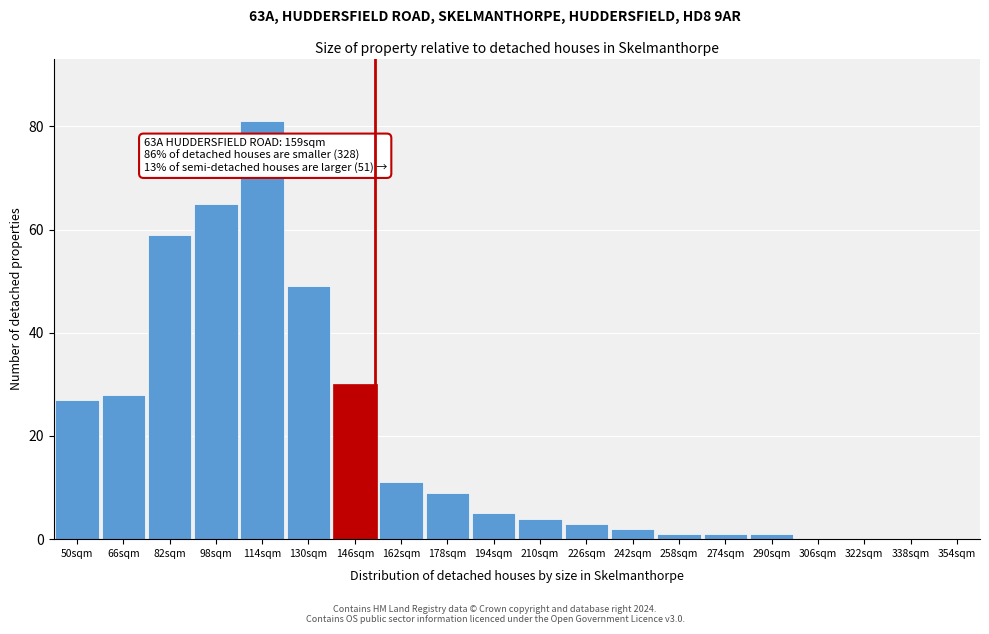

Reading left to right, what are all the values shown in this chart?

50sqm=27	66sqm=28	82sqm=59	98sqm=65	114sqm=81	130sqm=49	146sqm=30	162sqm=11	178sqm=9	194sqm=5	210sqm=4	226sqm=3	242sqm=2	258sqm=1	274sqm=1	290sqm=1	306sqm=0	322sqm=0	338sqm=0	354sqm=0